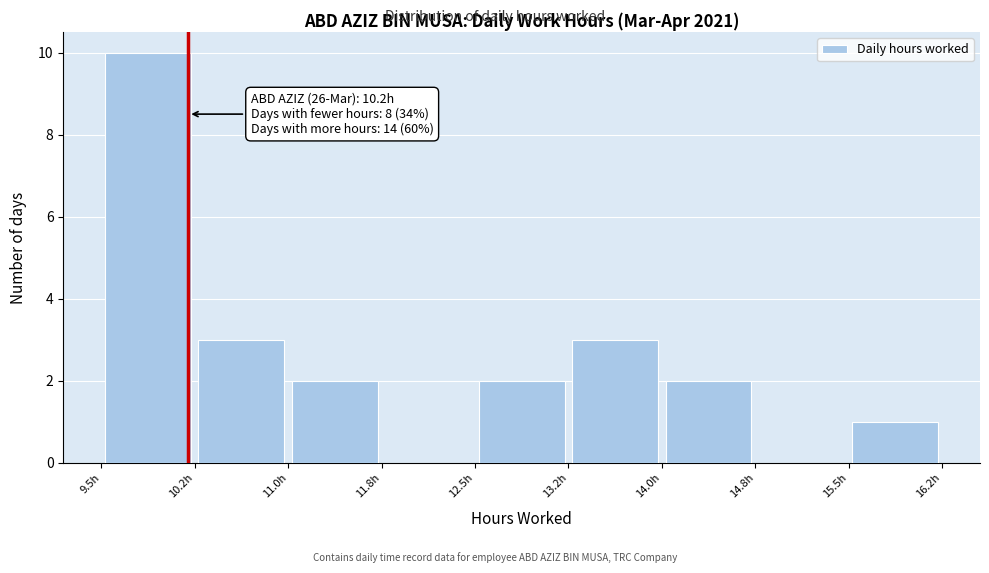

Over which range of the x-axis is the bar tallest?

9.50 to 10.25